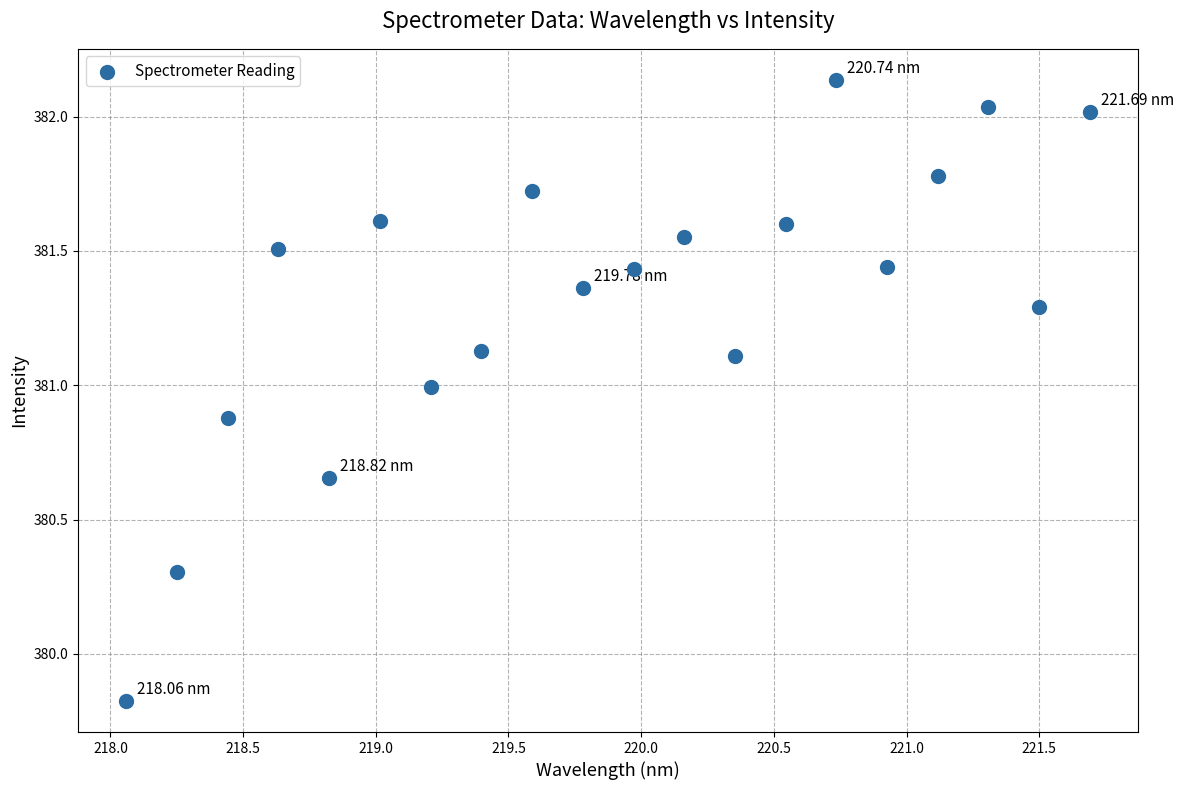

What is the range of X values (max minus min)?

3.6